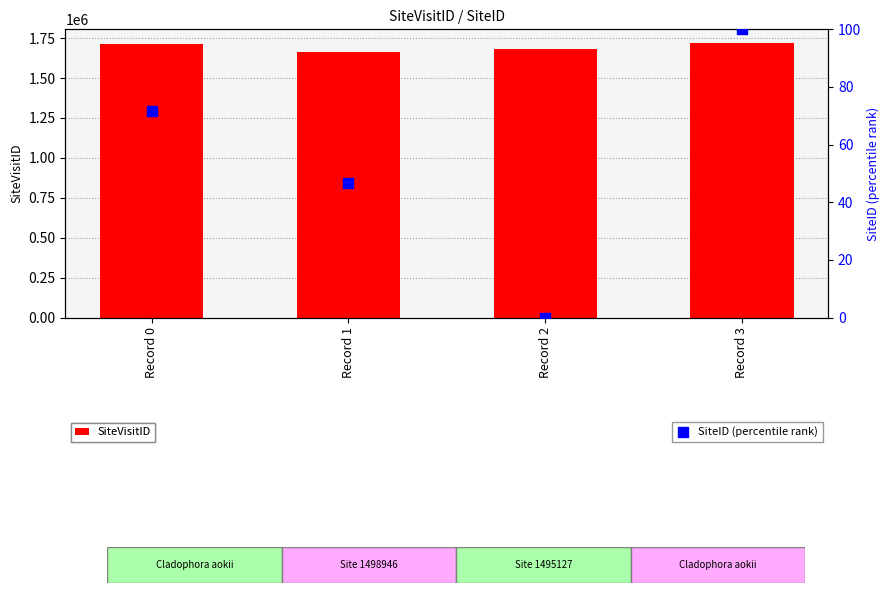

What are all the series names shown in the legend?

SiteVisitID, SiteID (percentile rank)